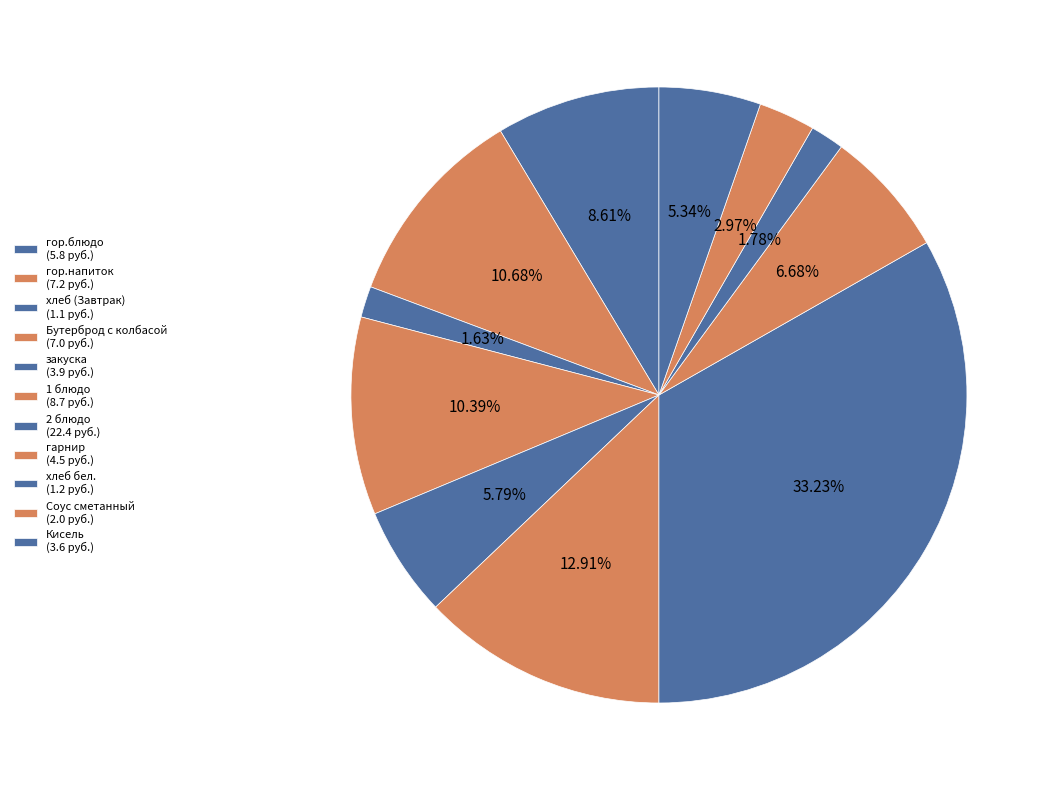

True or false: Кисель accounts for 1% of the total.

False